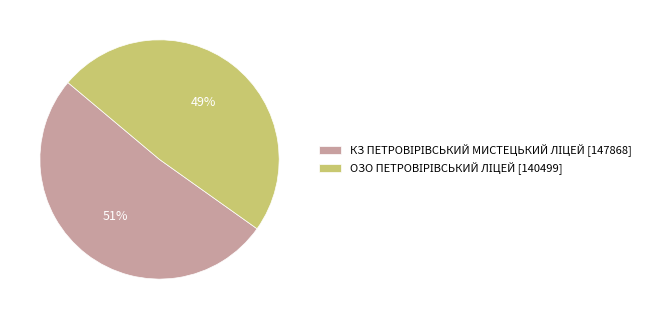

Is there a majority slice in this chart?

Yes